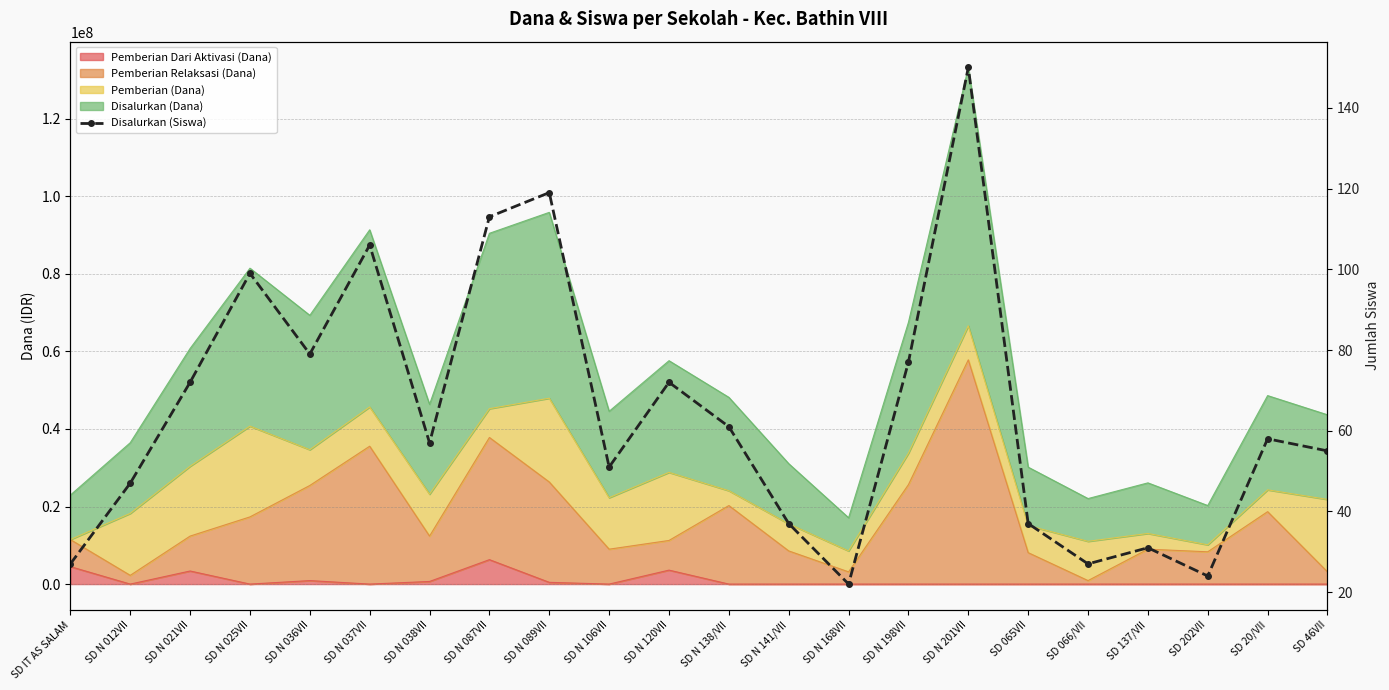

How many interior local valleys (lower than both neighbors) does the data have?

6